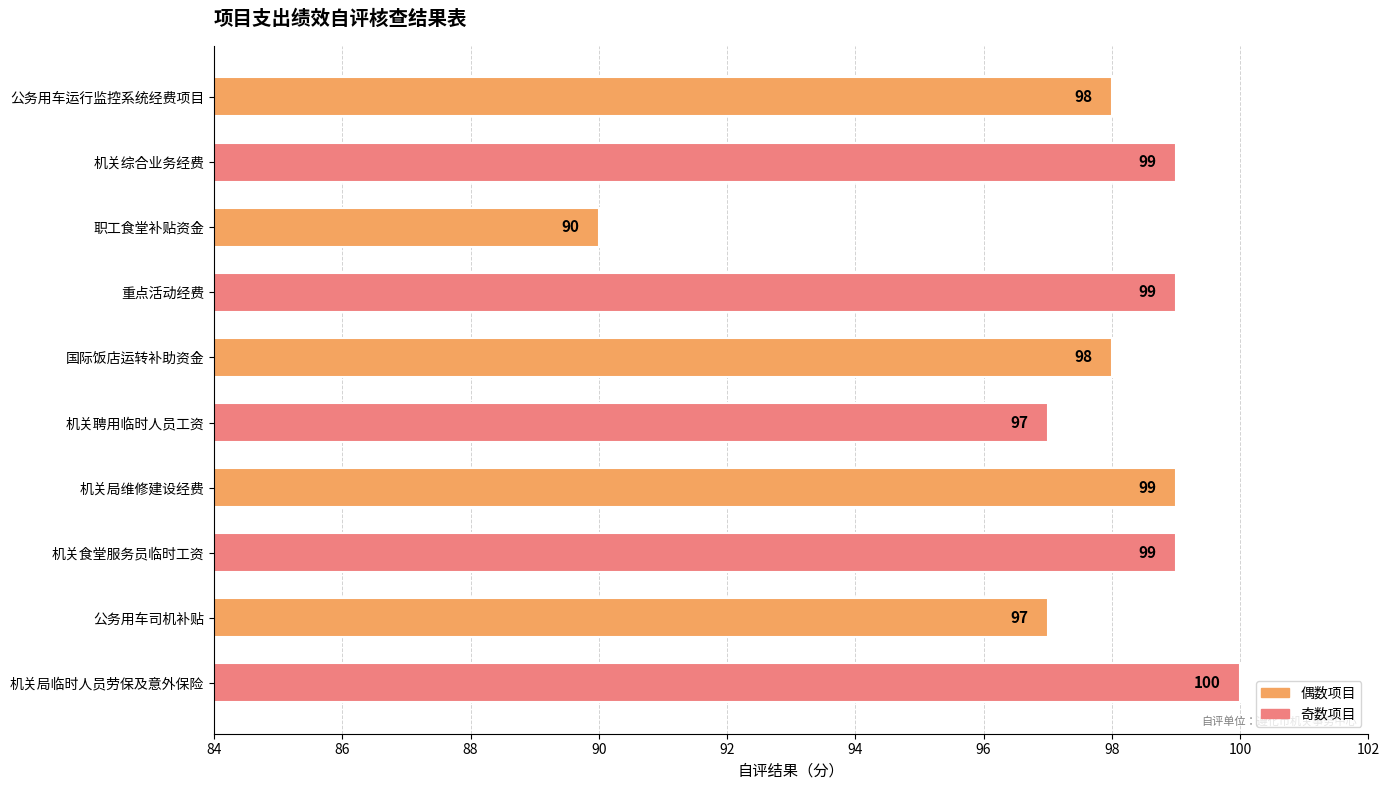

What is the difference between the maximum and minimum values?

10